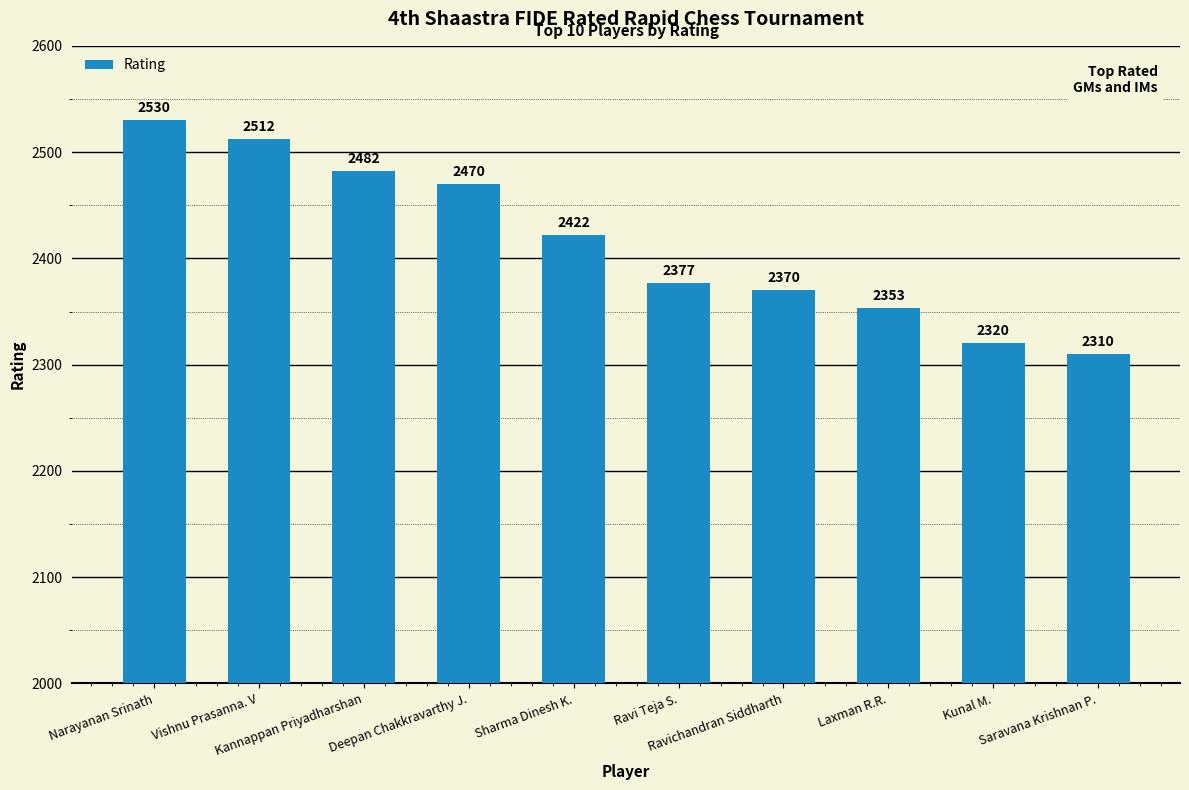

List the labels in order of value, largest first.

Narayanan Srinath, Vishnu Prasanna. V, Kannappan Priyadharshan, Deepan Chakkravarthy J., Sharma Dinesh K., Ravi Teja S., Ravichandran Siddharth, Laxman R.R., Kunal M., Saravana Krishnan P.